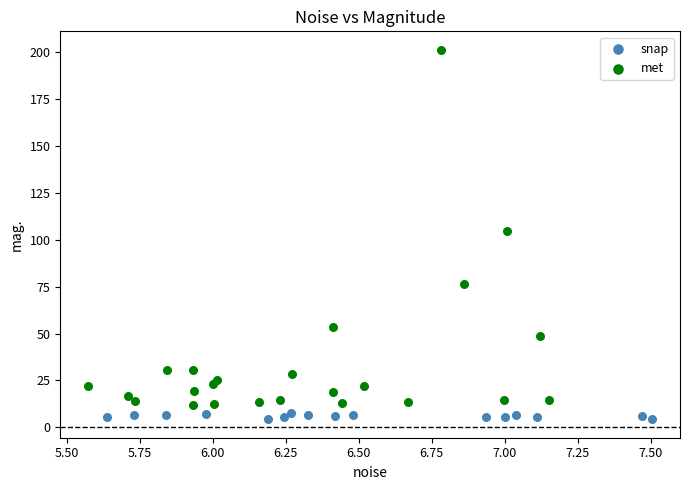

Which series contains the highest Y value?

met